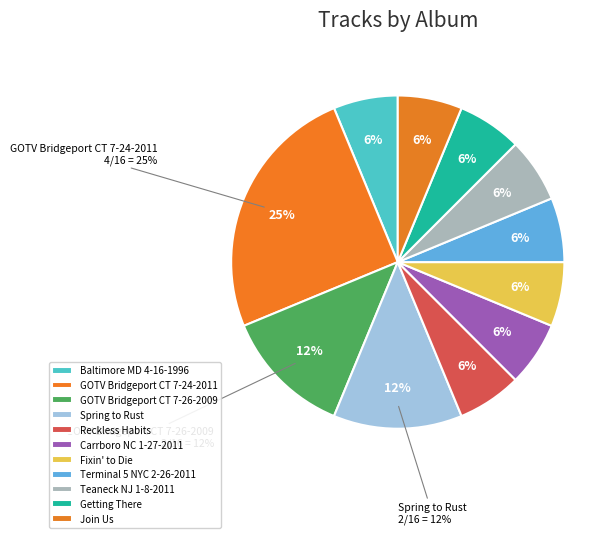

Is it true that Join Us is 6% of the pie?

True